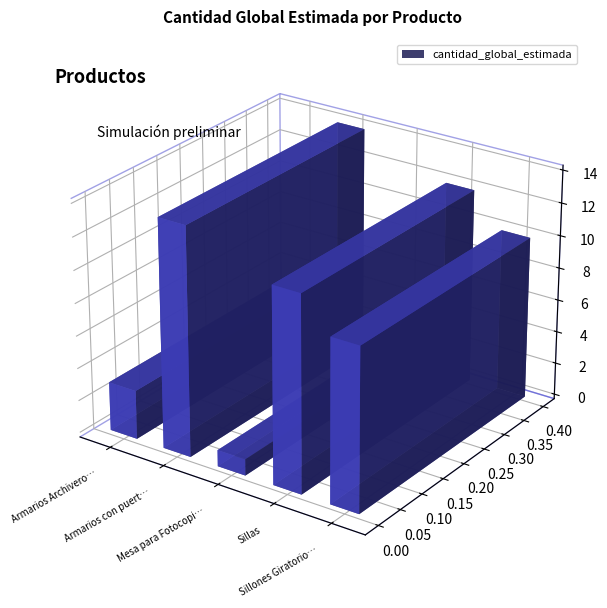

Reading left to right, what are all the values shown in this chart?

Armarios Archiveros=3	Armarios con puertas batientes=14	Mesa para Fotocopiadora=1	Sillas=12	Sillones Giratorios=10